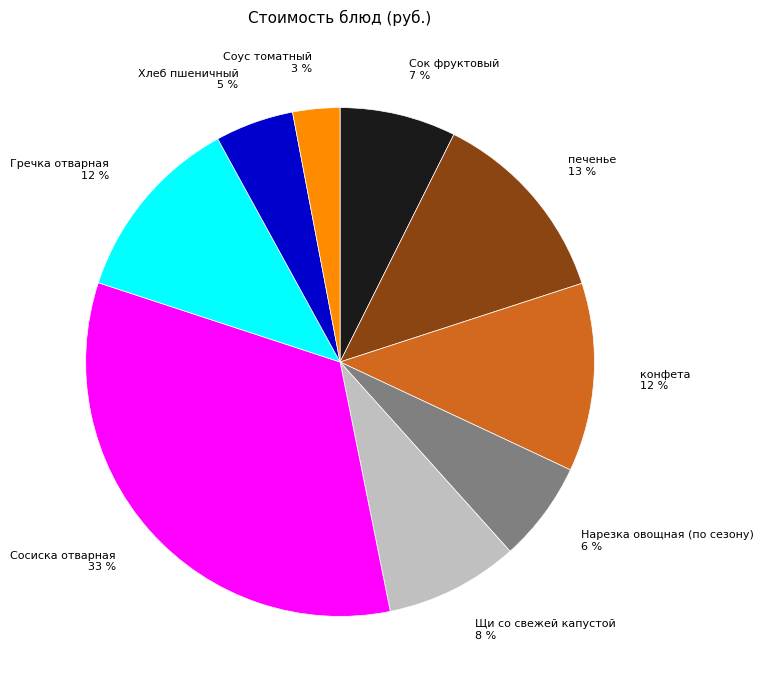

Does any single category account for the majority?

No